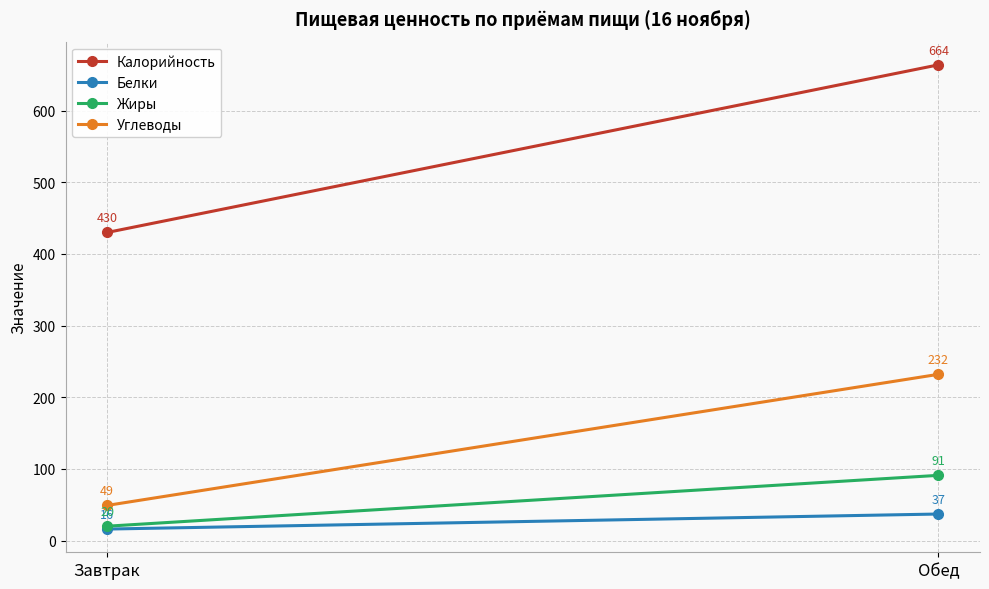

Rank the categories by Белки value from highest to lowest.

Обед, Завтрак